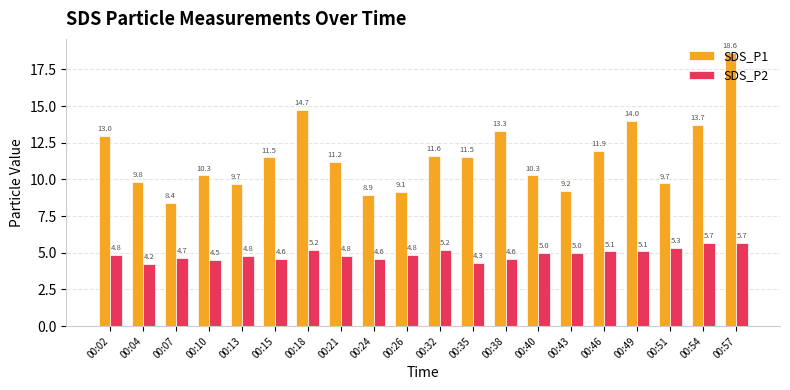

Which series has the widest spread of values?

SDS_P1